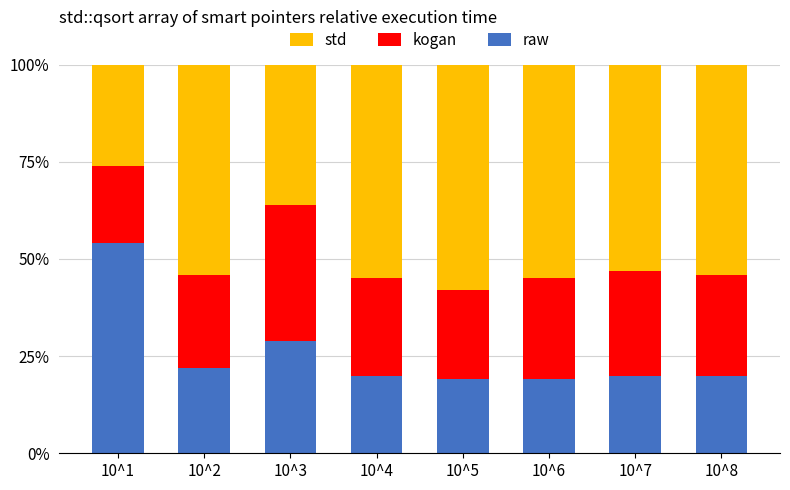

Read the raw value at 10^1.

54.0